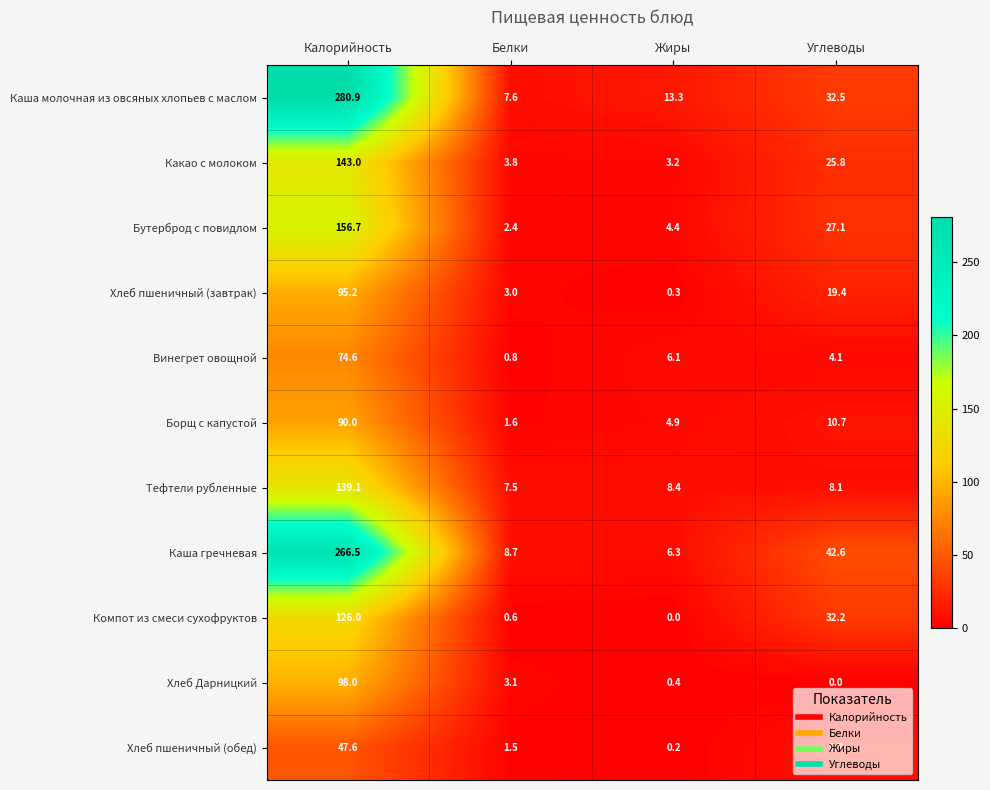

Is it true that Борщ с капустой equals 14.0 at Углеводы?

False